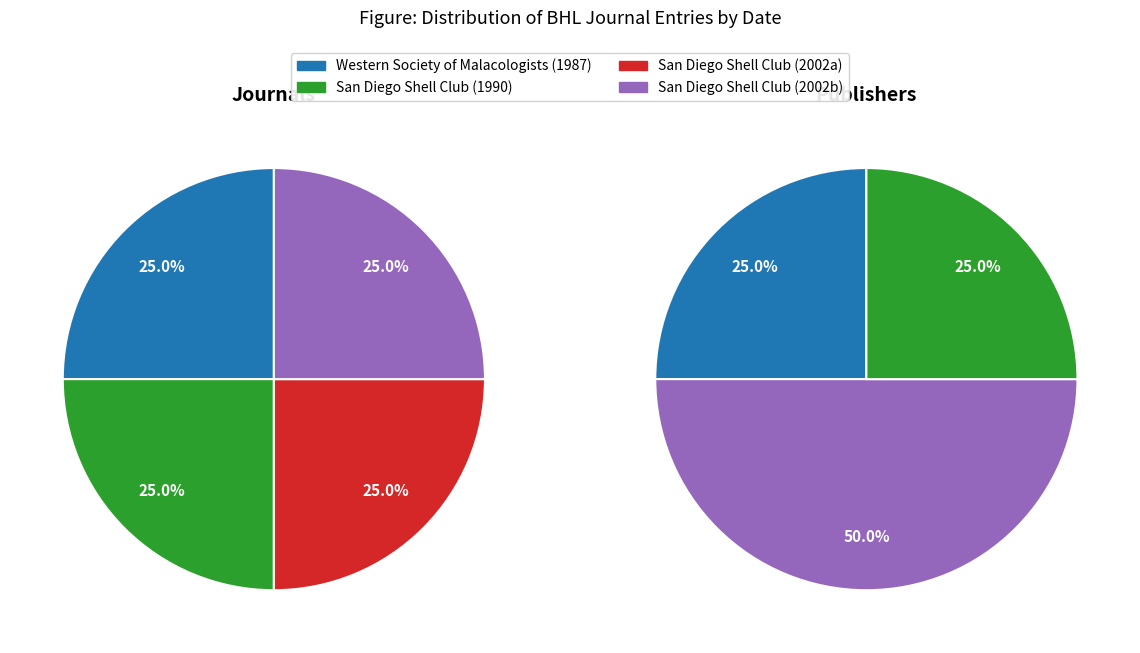

How many slices are in this pie chart?

4